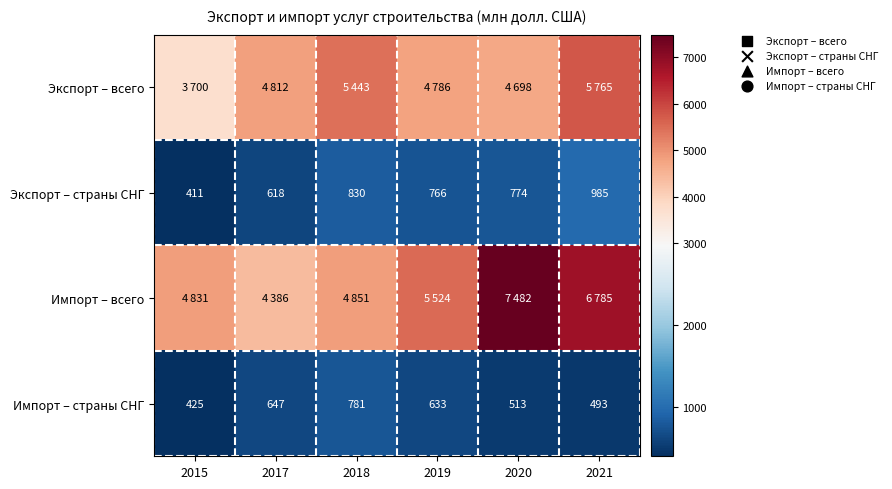

The value of Импорт – страны СНГ at 2020 is 513. True or false?

True